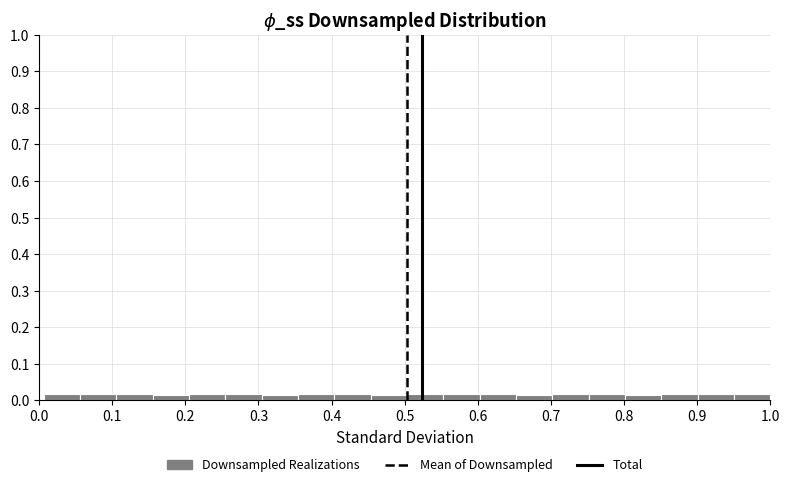

How tall is the bar that spans 0.16 to 0.21 on the x-axis? Neither the bar edges nor the heights are printed on the chart, so give them approximately, as read against the axes.

0.02